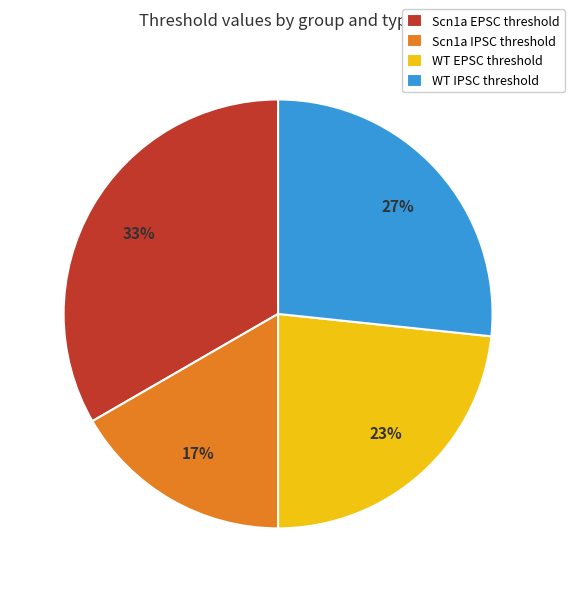

True or false: Scn1a EPSC threshold accounts for 48% of the total.

False